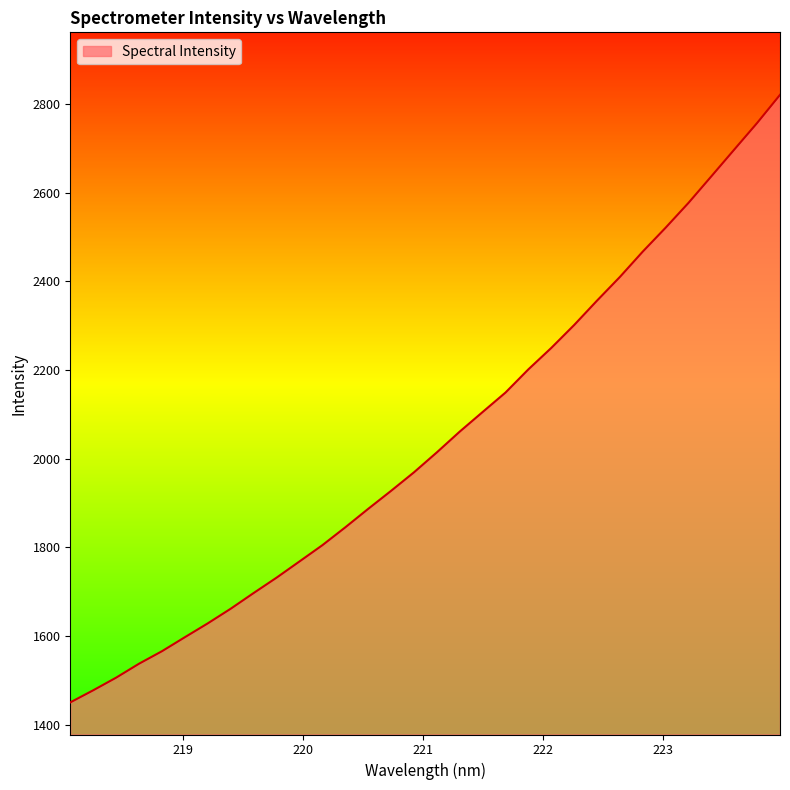

What is the smallest value displayed?

1450.0